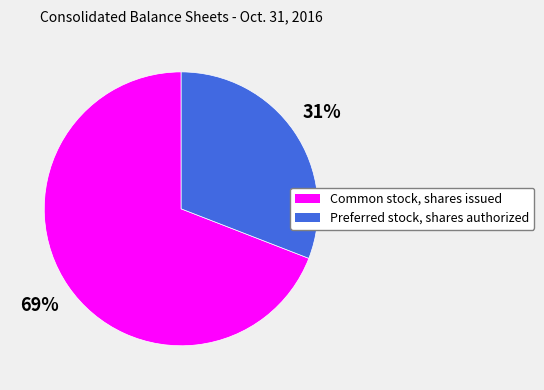

Do Common stock, shares issued and Preferred stock, shares authorized together represent more than half of the pie?

Yes